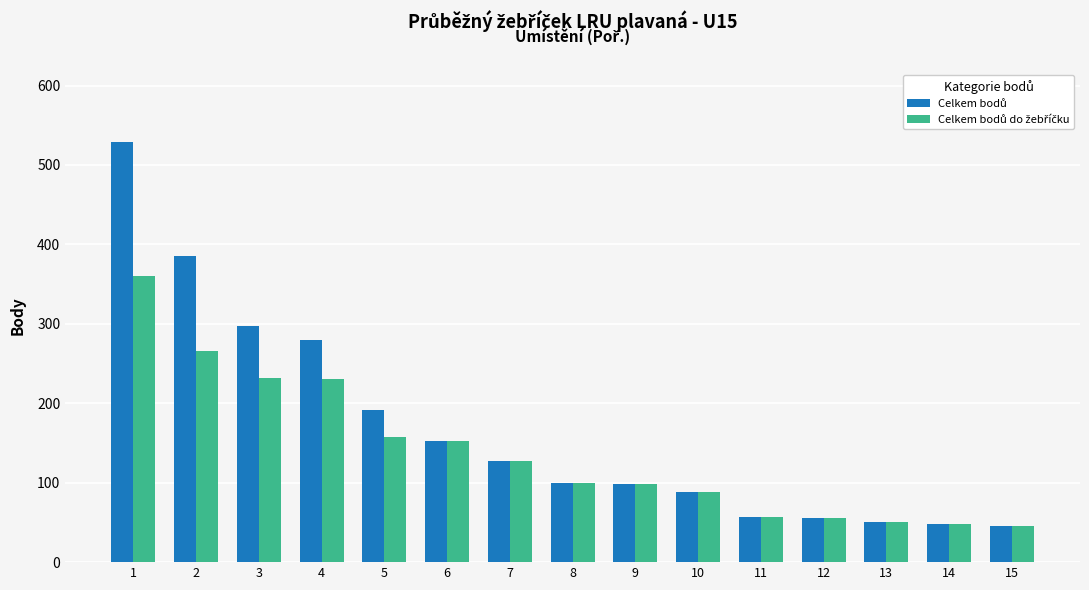

Are the bars horizontal?

No